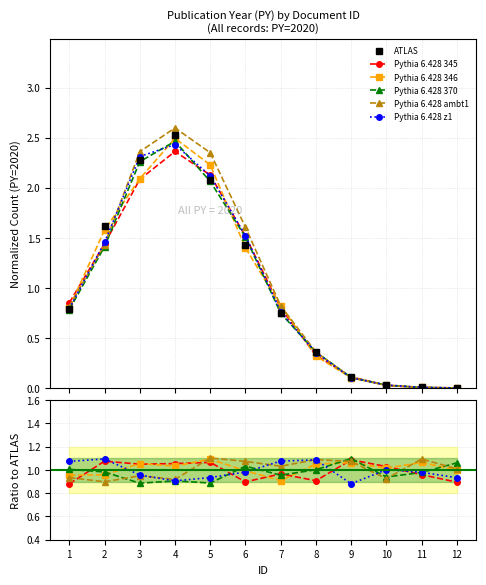

The value of Pythia 6.428 345 at 7 is 0.2. True or false?

False